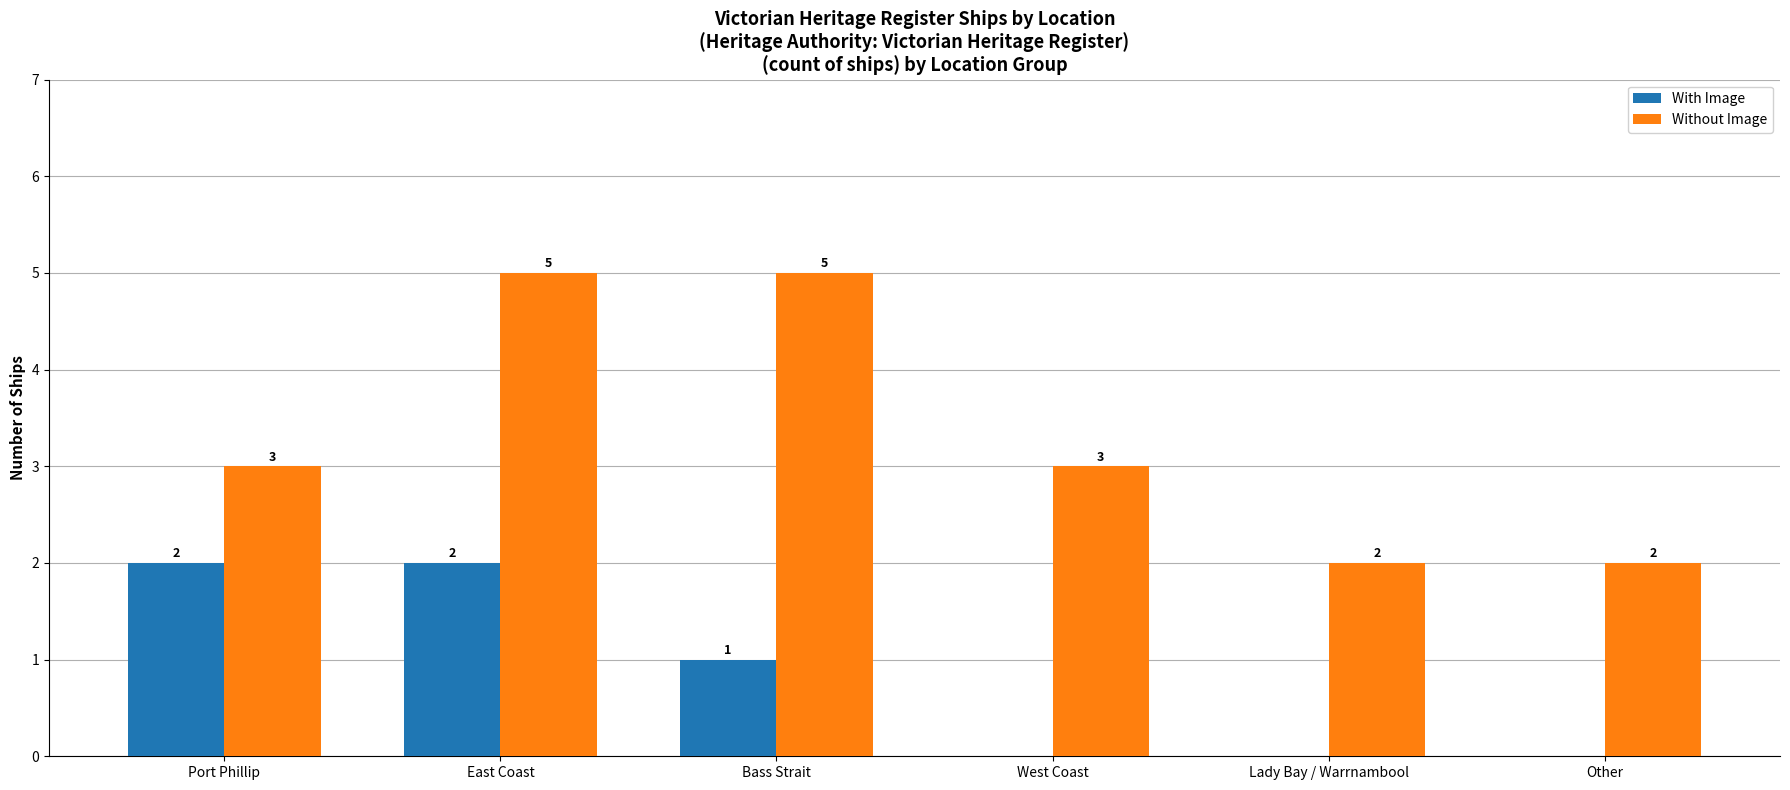

Is the value of Without Image at Lady Bay / Warrnambool greater than the value of With Image at Other?

Yes